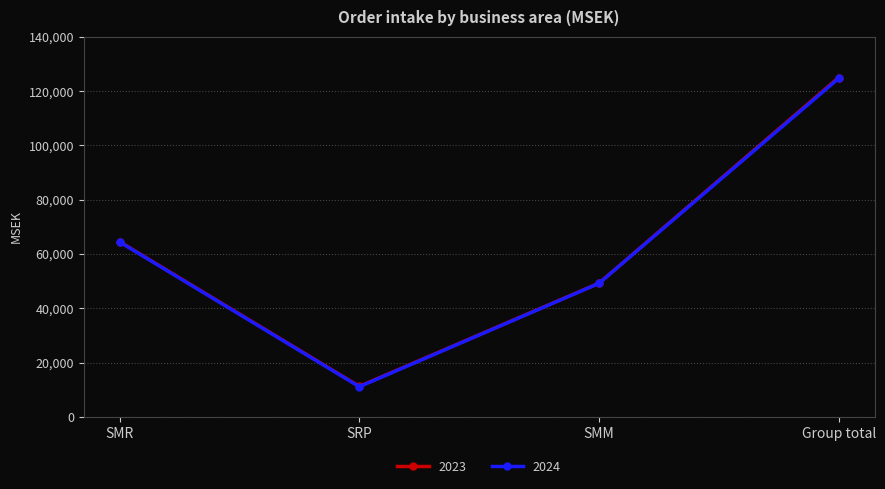

At which label is 2024 closest to 67898?

SMR